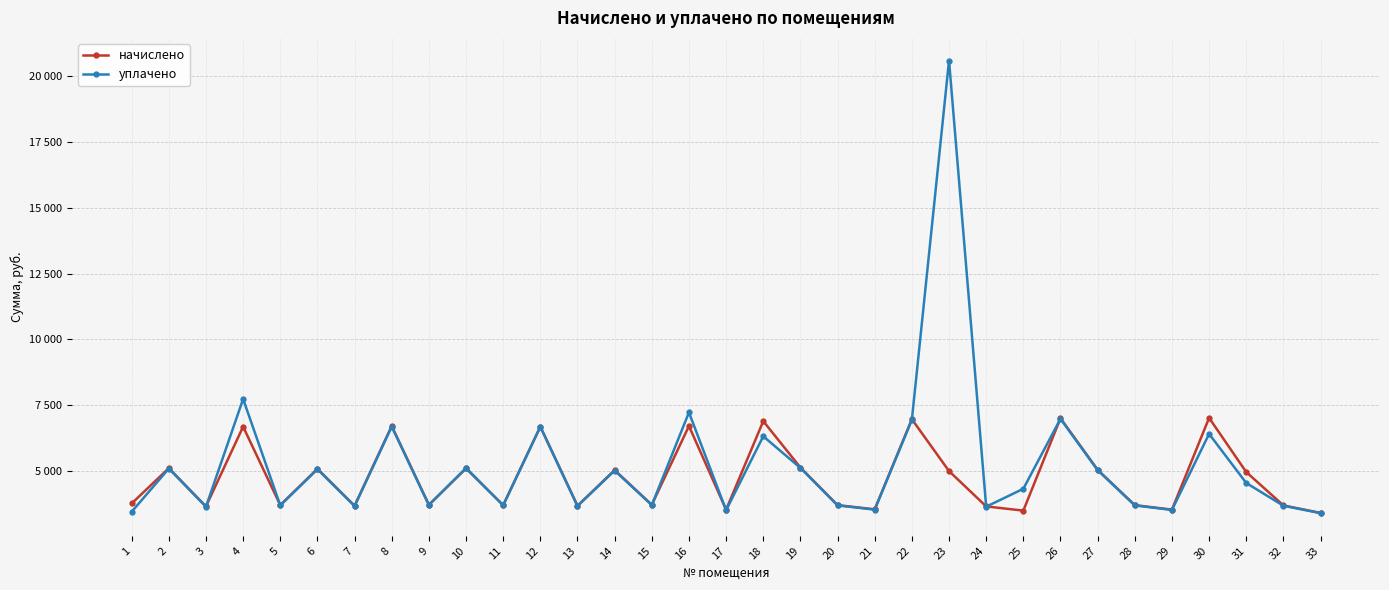

What is the spread (max minus min) of values at 3?

11.6